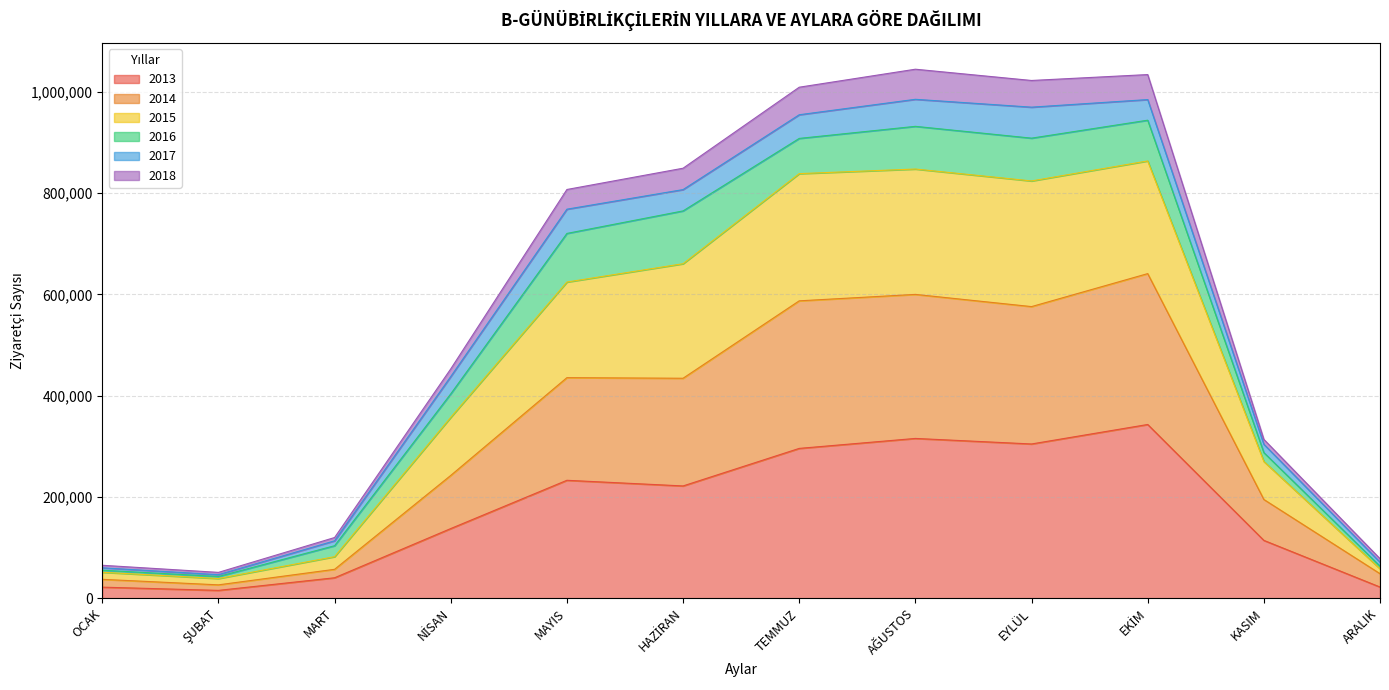

True or false: 2015 and 2018 cross at least once.

False